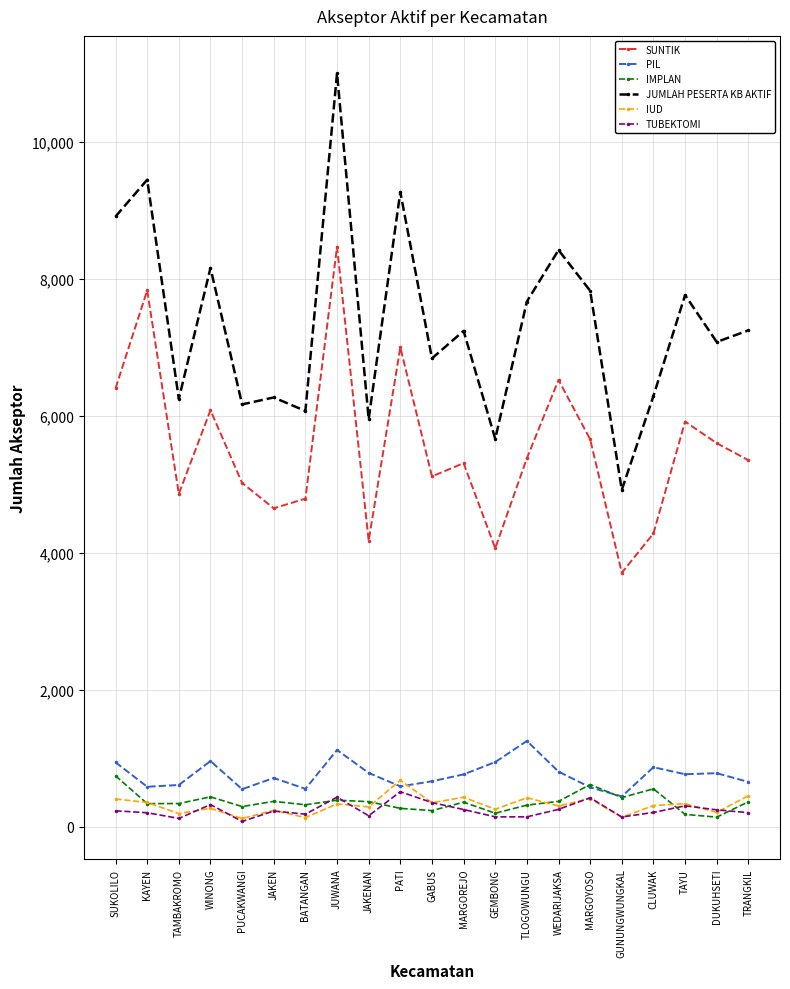

Which series has the largest range (max minus min)?

JUMLAH PESERTA KB AKTIF